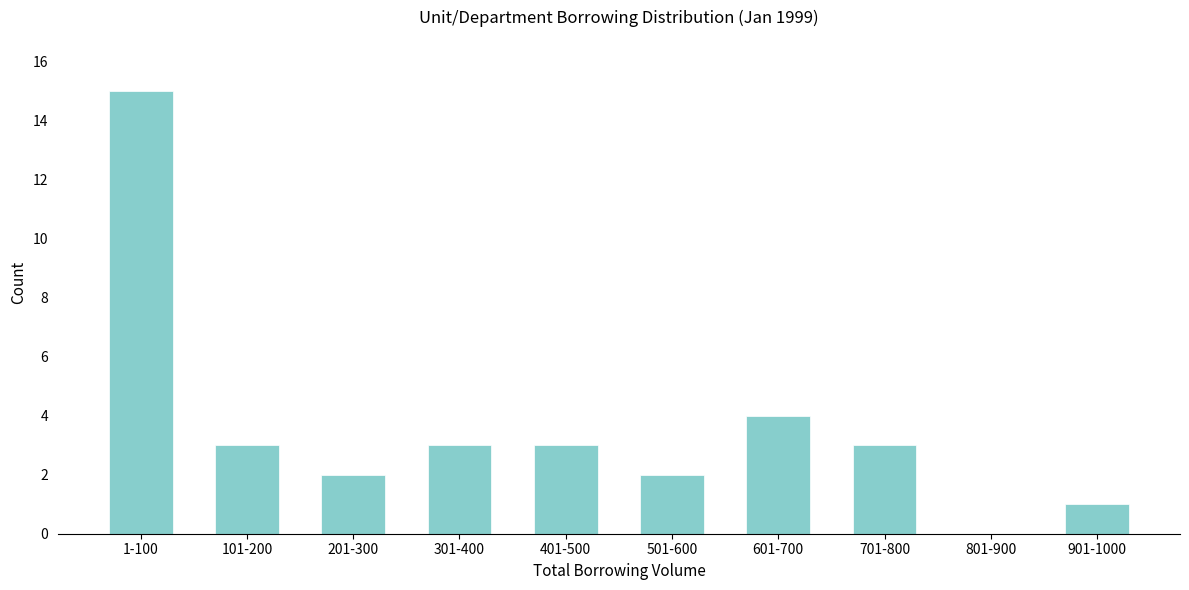

Reading right to left, transcribe all the data shown in this chart.

901-1000=1	801-900=0	701-800=3	601-700=4	501-600=2	401-500=3	301-400=3	201-300=2	101-200=3	1-100=15